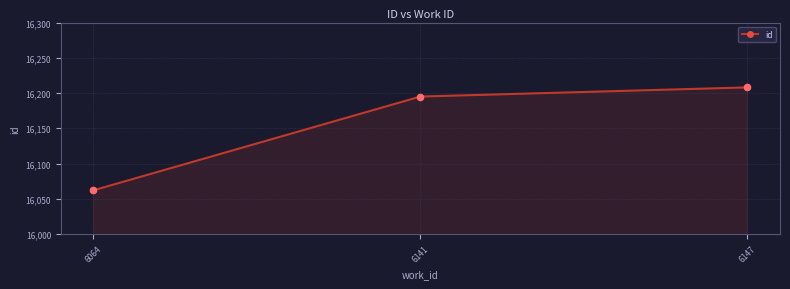

Between 6147 and 6141, which is larger?

6147